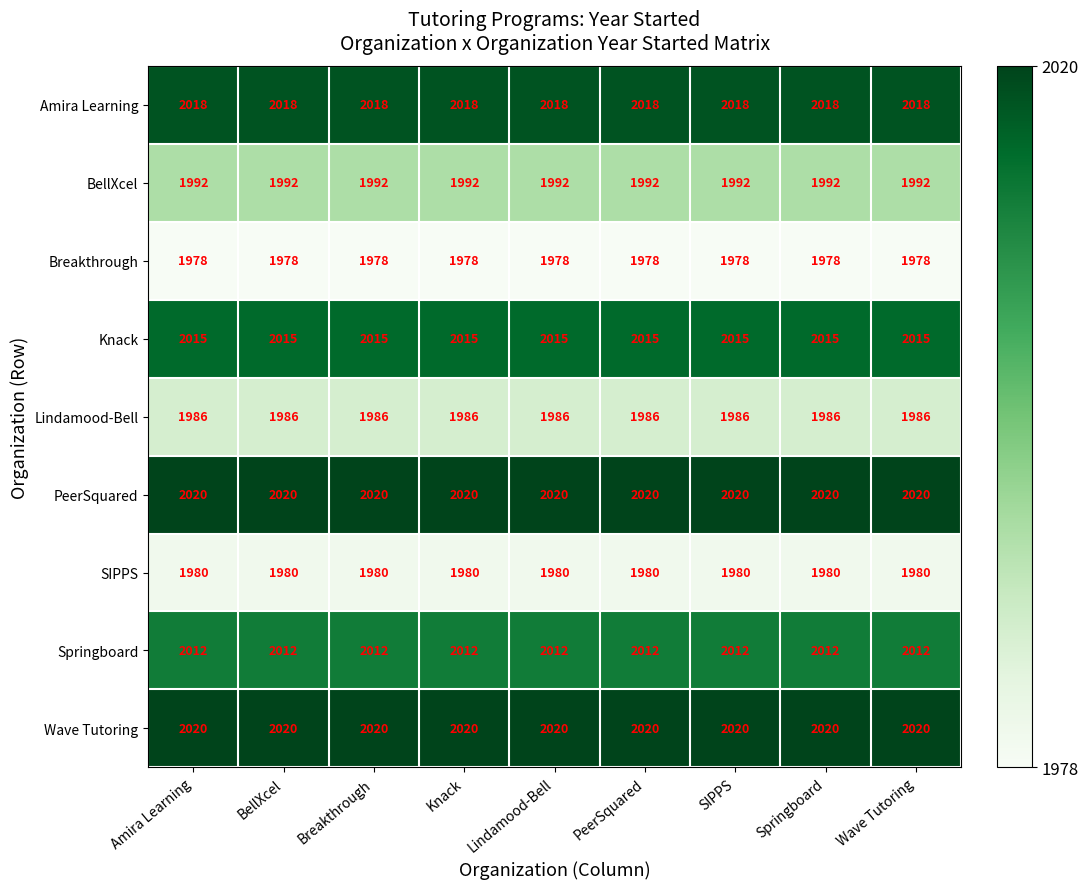

What is the minimum value shown in the chart?

1978